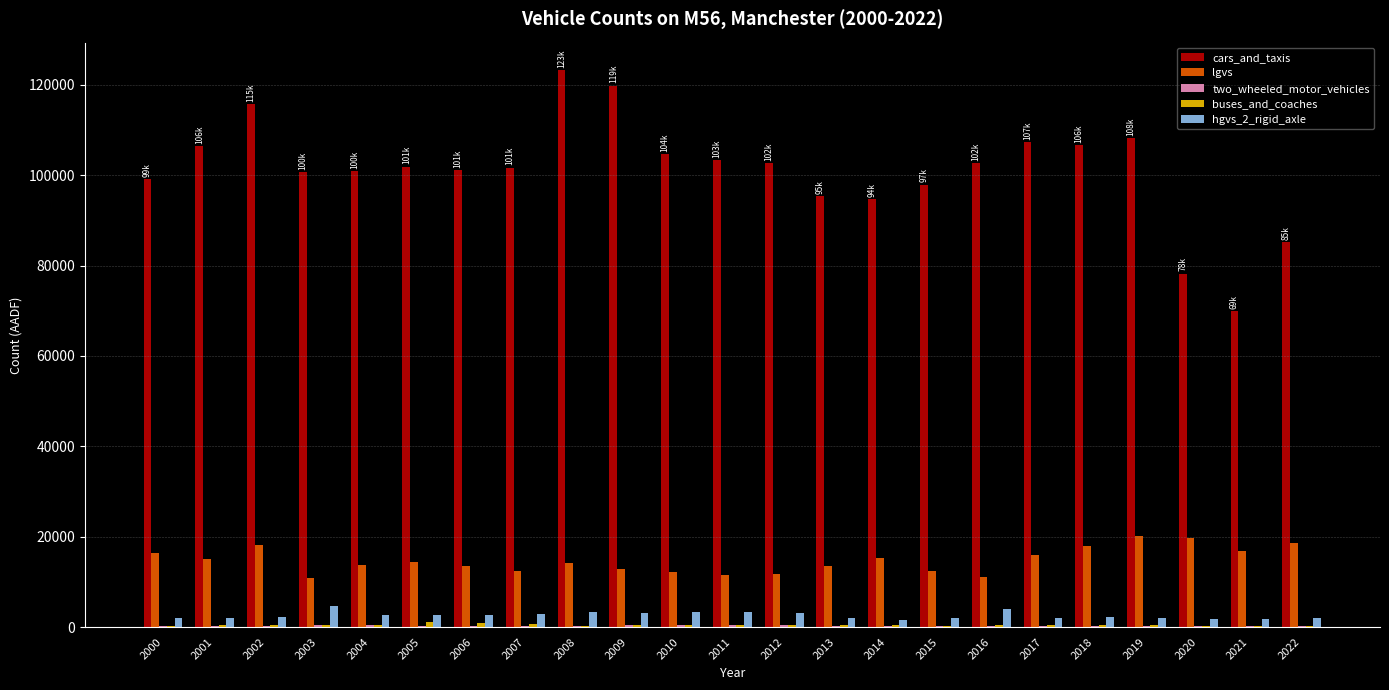

Which series has the largest total across all categories?

cars_and_taxis